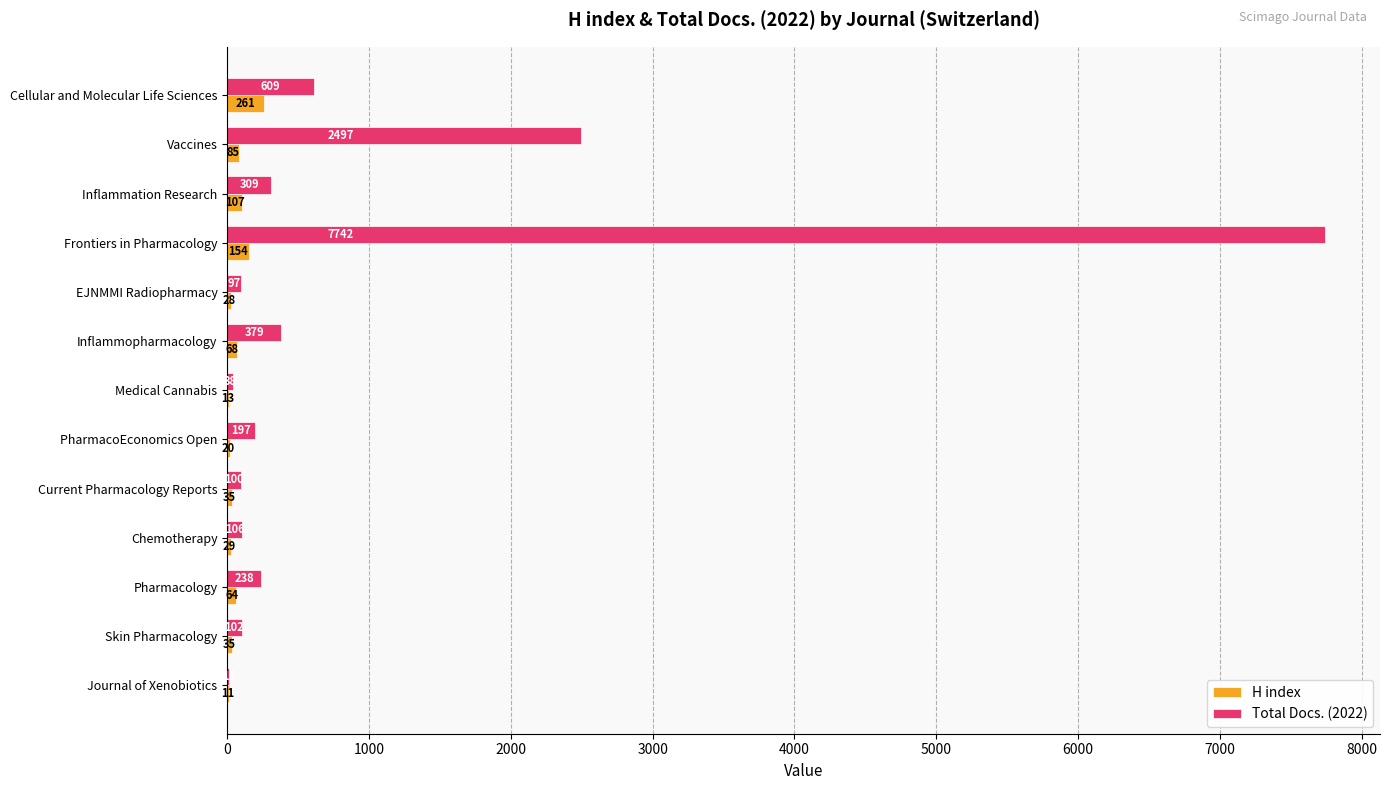

Which series changed the most between Cellular and Molecular Life Sciences and Medical Cannabis?

Total Docs. (2022)